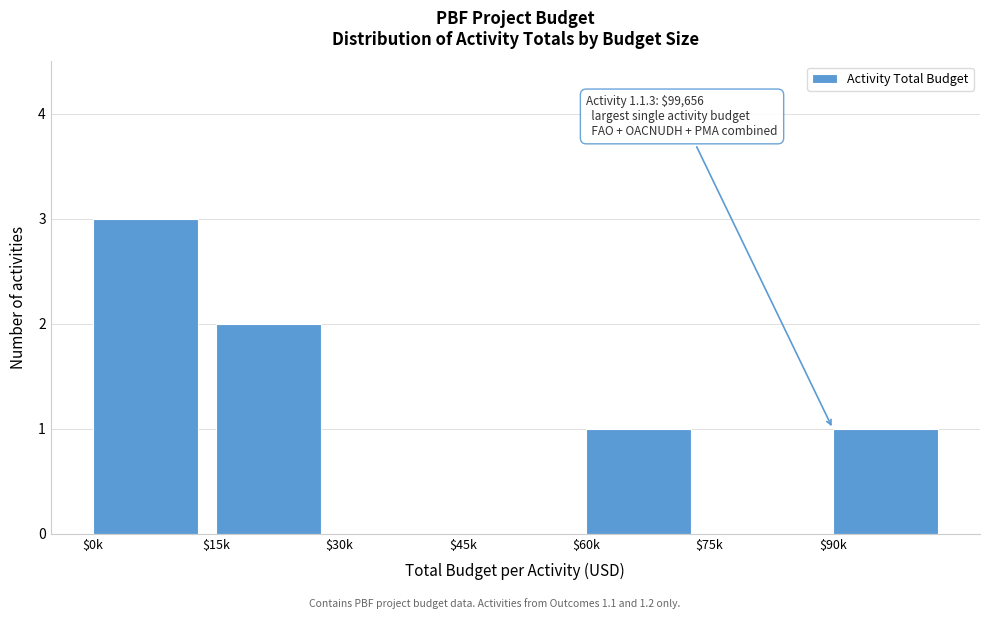

What is the sum of all values?

7